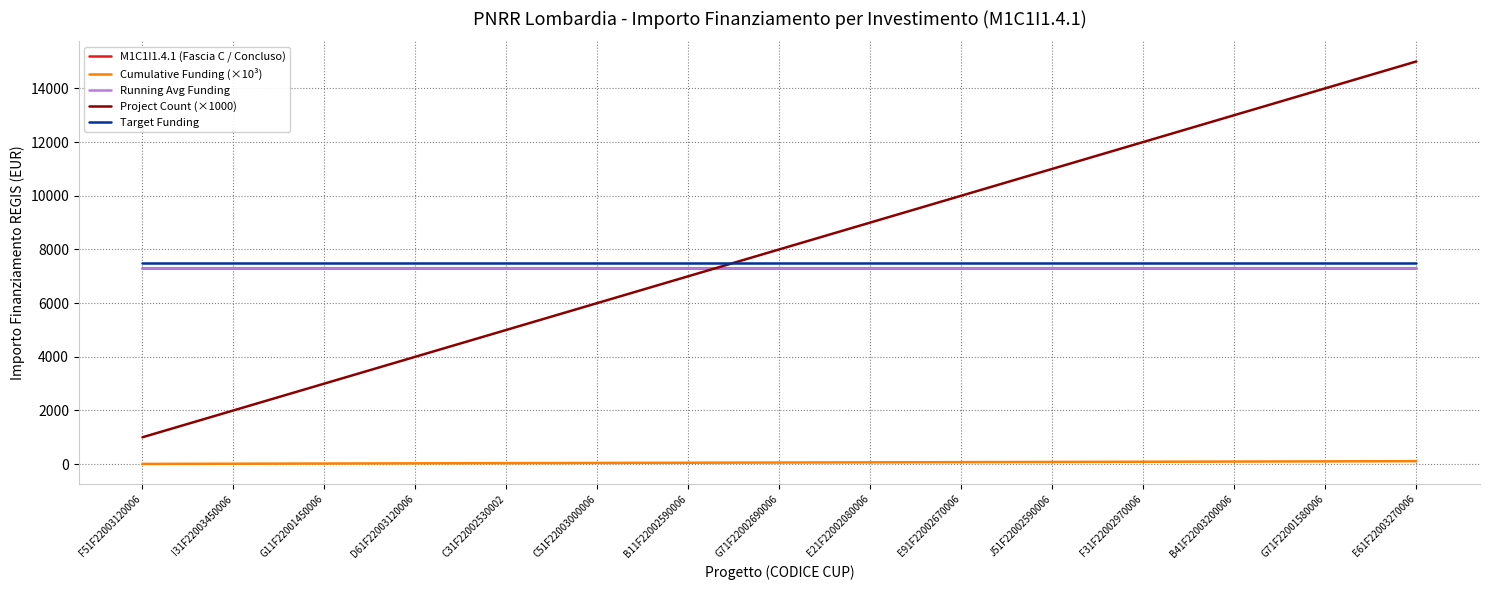

Reading left to right, list all the values displayed in this chart.

M1C1I1.4.1 (Fascia C / Concluso): 7301.0	7301.0	7301.0	7301.0	7301.0	7301.0	7301.0	7301.0	7301.0	7301.0	7301.0	7301.0	7301.0	7301.0	7301.0
Cumulative Funding (×10³): 7.3	14.6	21.9	29.2	36.5	43.8	51.1	58.4	65.7	73.0	80.3	87.6	94.9	102.2	109.5
Running Avg Funding: 7301.0	7301.0	7301.0	7301.0	7301.0	7301.0	7301.0	7301.0	7301.0	7301.0	7301.0	7301.0	7301.0	7301.0	7301.0
Project Count (×1000): 1000.0	2000.0	3000.0	4000.0	5000.0	6000.0	7000.0	8000.0	9000.0	10000.0	11000.0	12000.0	13000.0	14000.0	15000.0
Target Funding: 7500.0	7500.0	7500.0	7500.0	7500.0	7500.0	7500.0	7500.0	7500.0	7500.0	7500.0	7500.0	7500.0	7500.0	7500.0